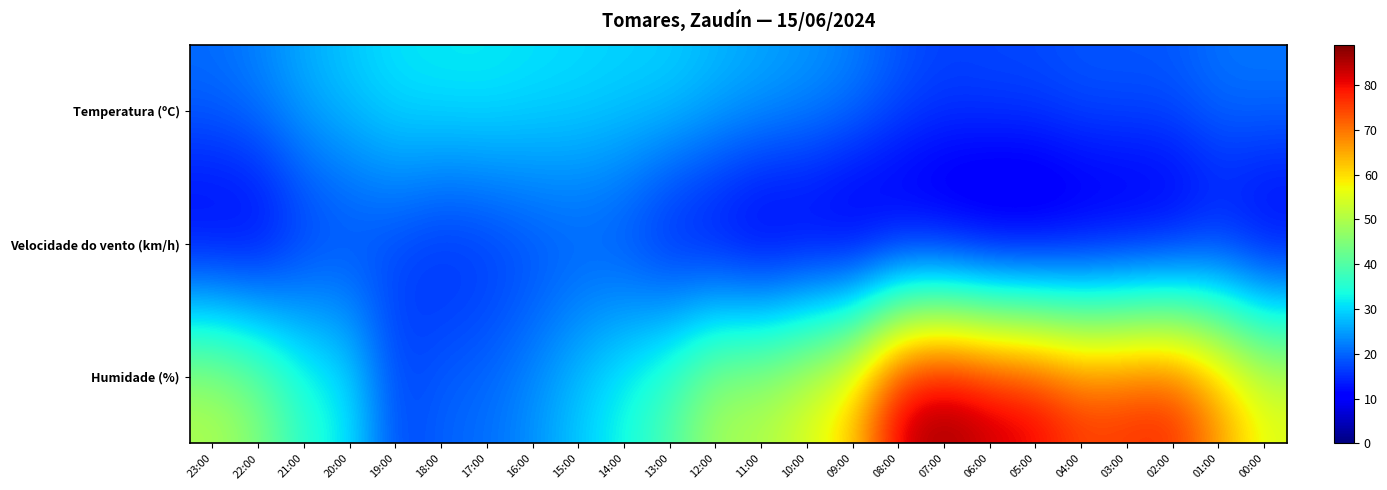

What is the total value across all series at 09:00?

87.8